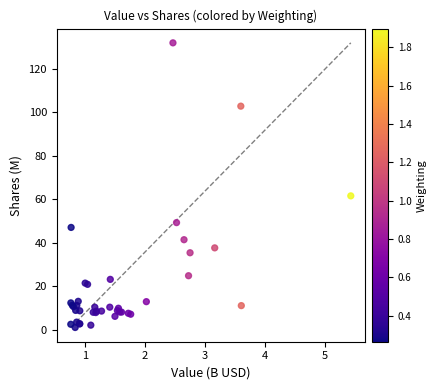

What Y value in the scatter plot is closest to 66?

61.6